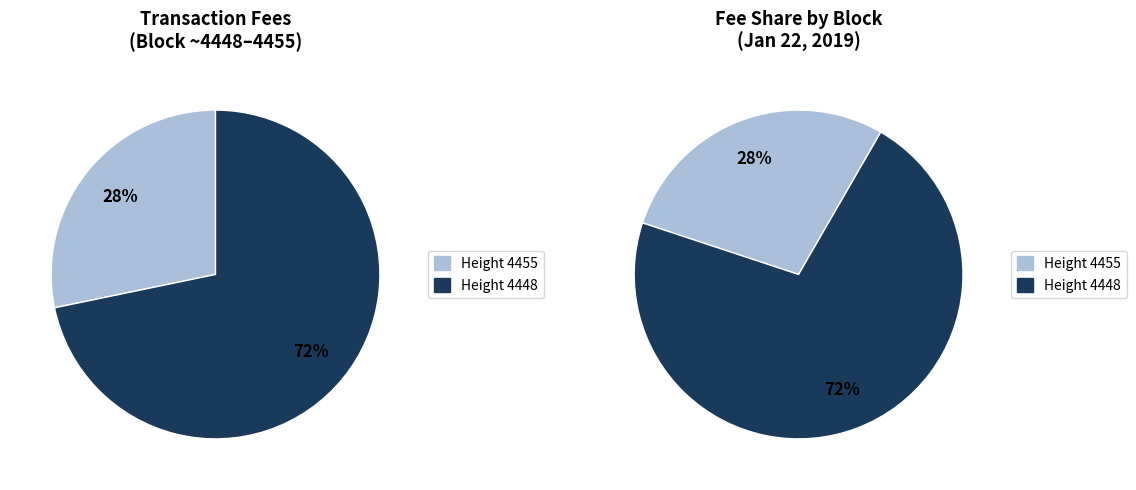

The 4448 slice represents 66% of the pie. True or false?

False